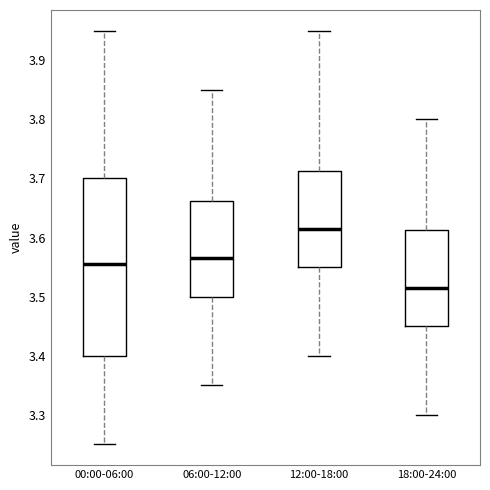

Which box's median line is the highest?

12:00-18:00